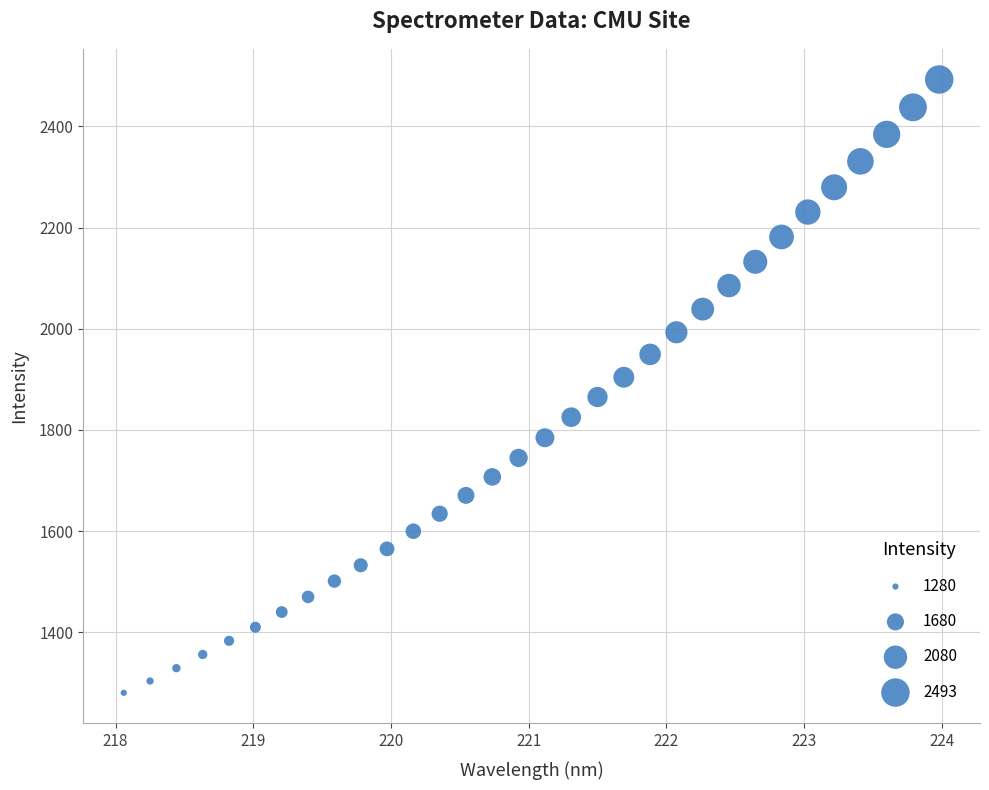

What is the range of X values (max minus min)?

5.9